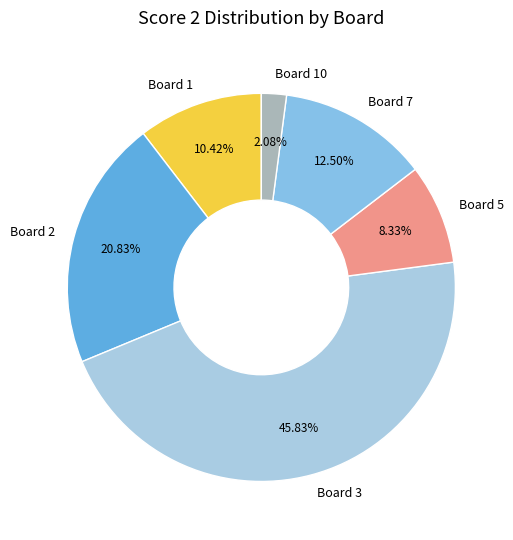

Does Board 3 represent more than half of the total?

No